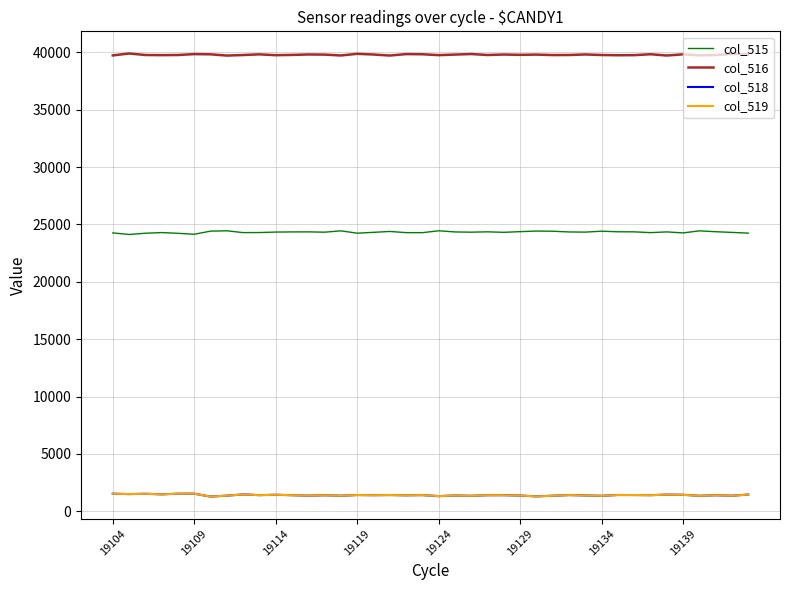

True or false: col_515 and col_516 intersect in this chart.

False